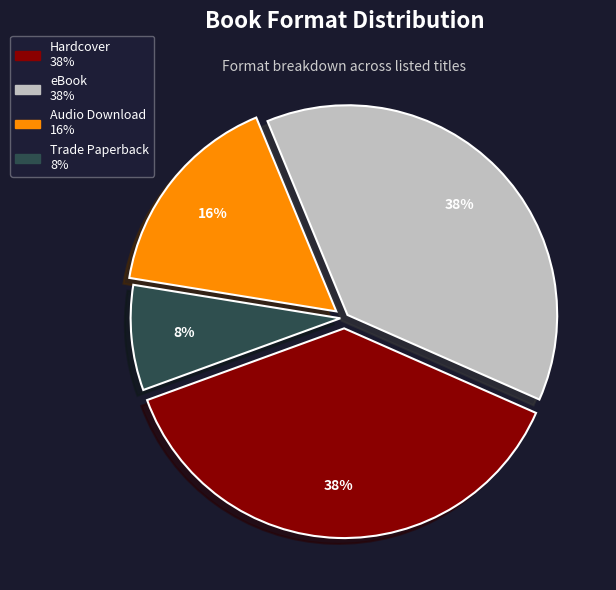

Is the sum of eBook and Trade Paperback greater than half?

No